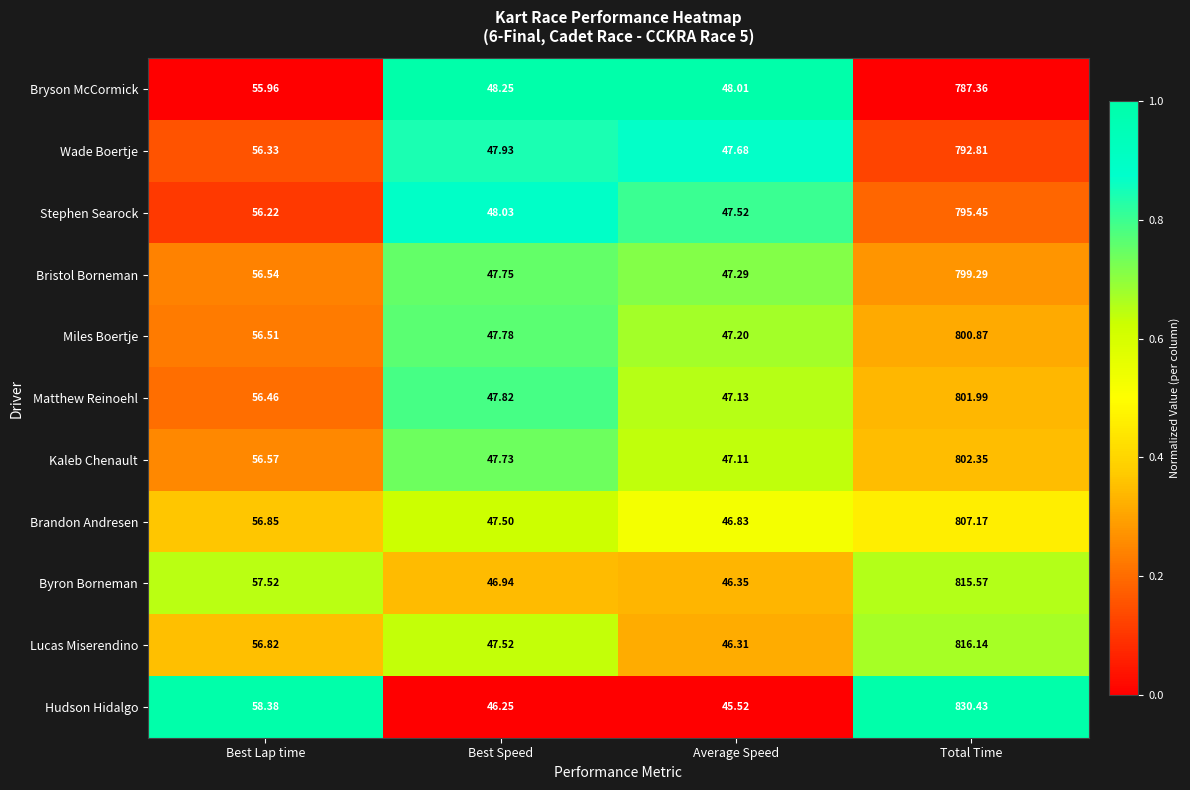

Which series has the largest range (max minus min)?

Hudson Hidalgo